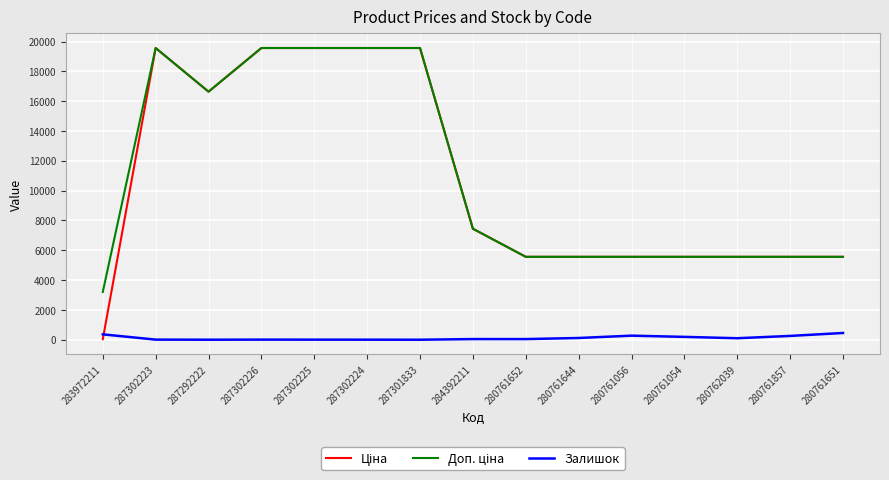

The Залишок series shows 7.0 at 287302226. True or false?

True